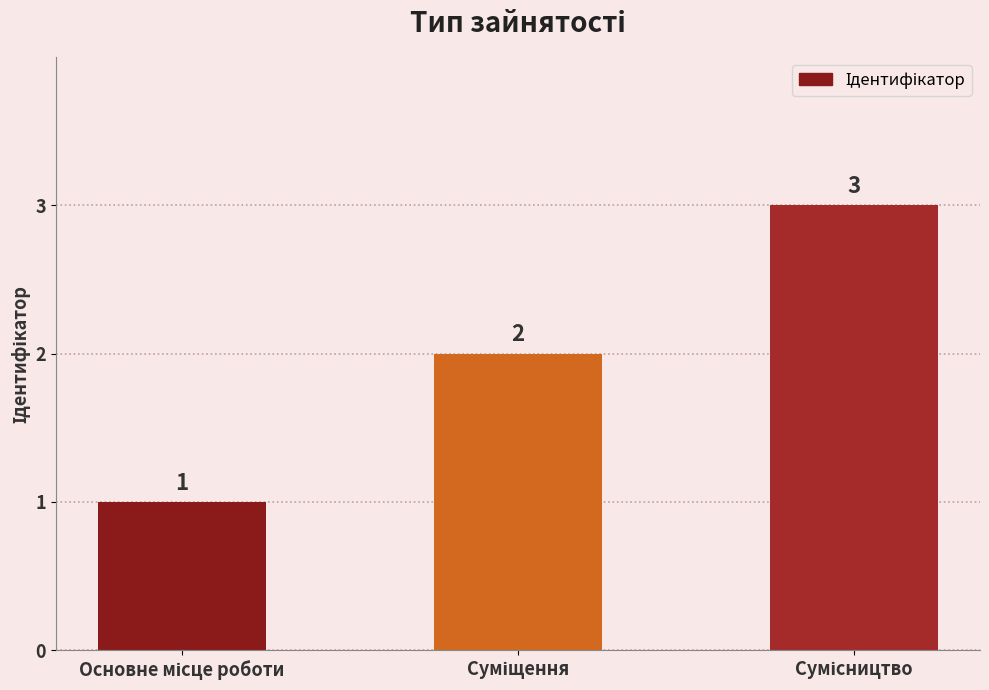

What is the smallest value displayed?

1